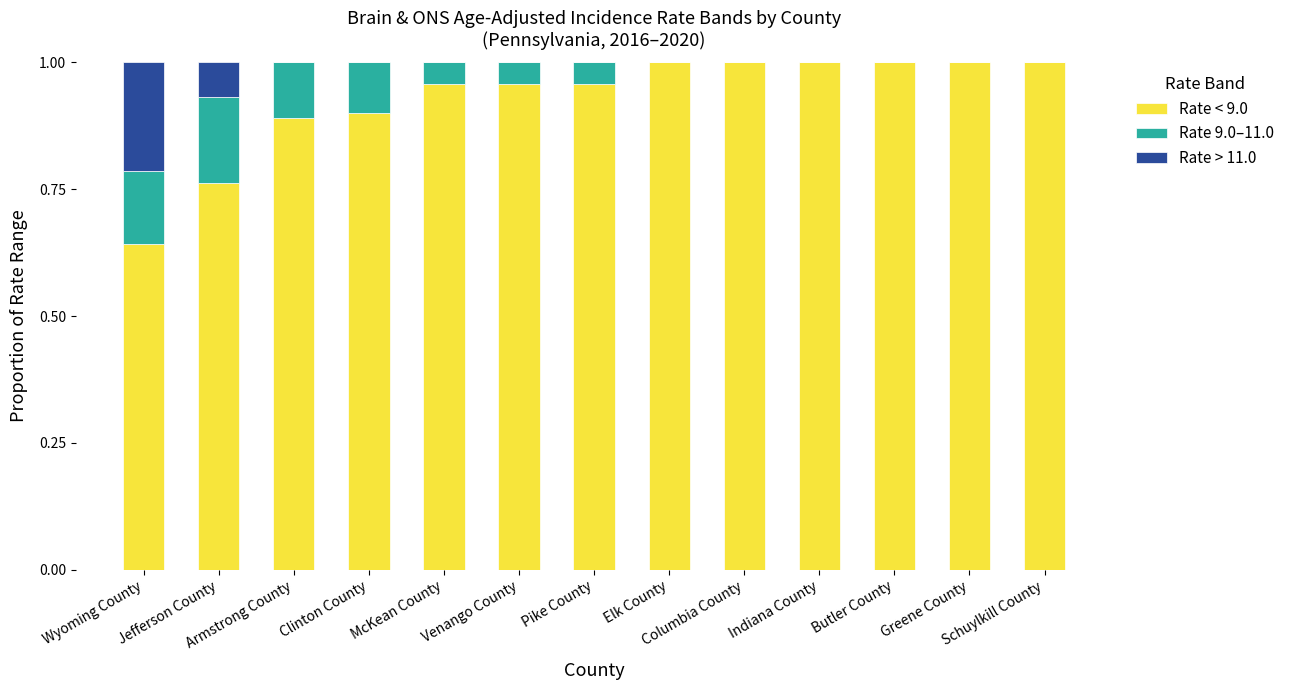

The value of Rate > 11.0 at Armstrong County is 0.0. True or false?

True